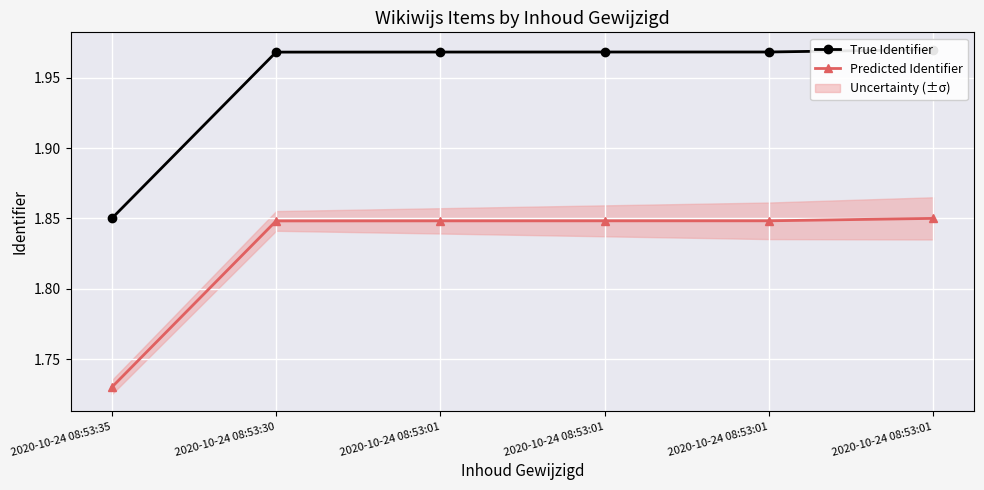

Read the Predicted Identifier value at 2020-10-24 08:53:01.

1.9